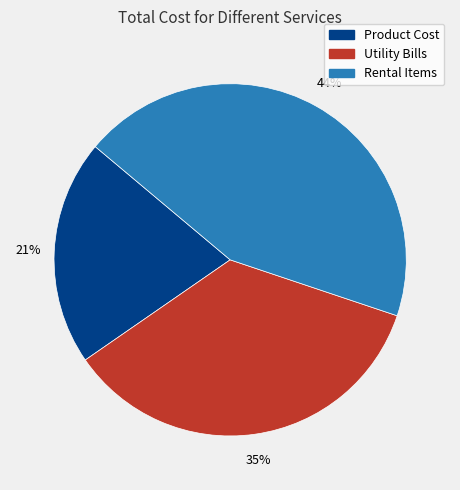

How many segments does this pie chart have?

3